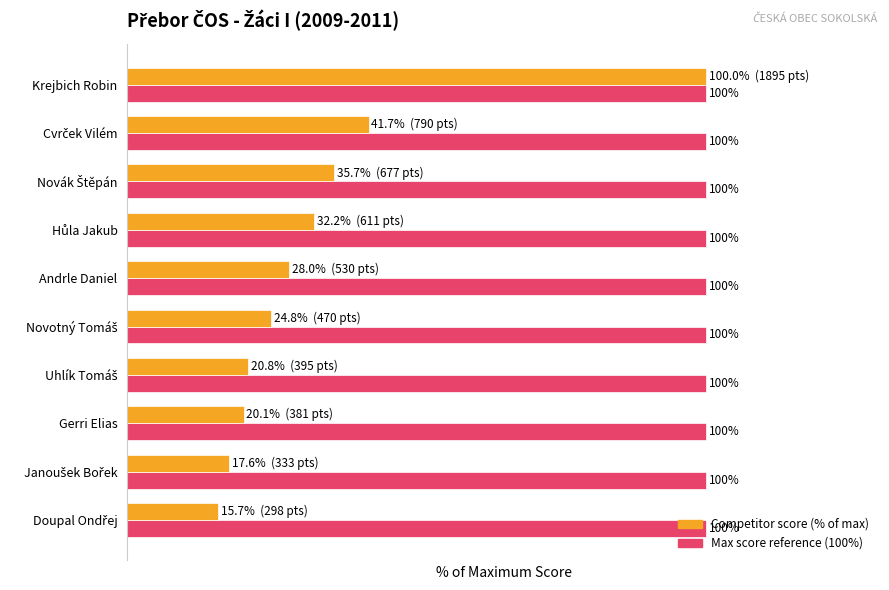

At which category is the sum across all series the highest?

Krejbich Robin